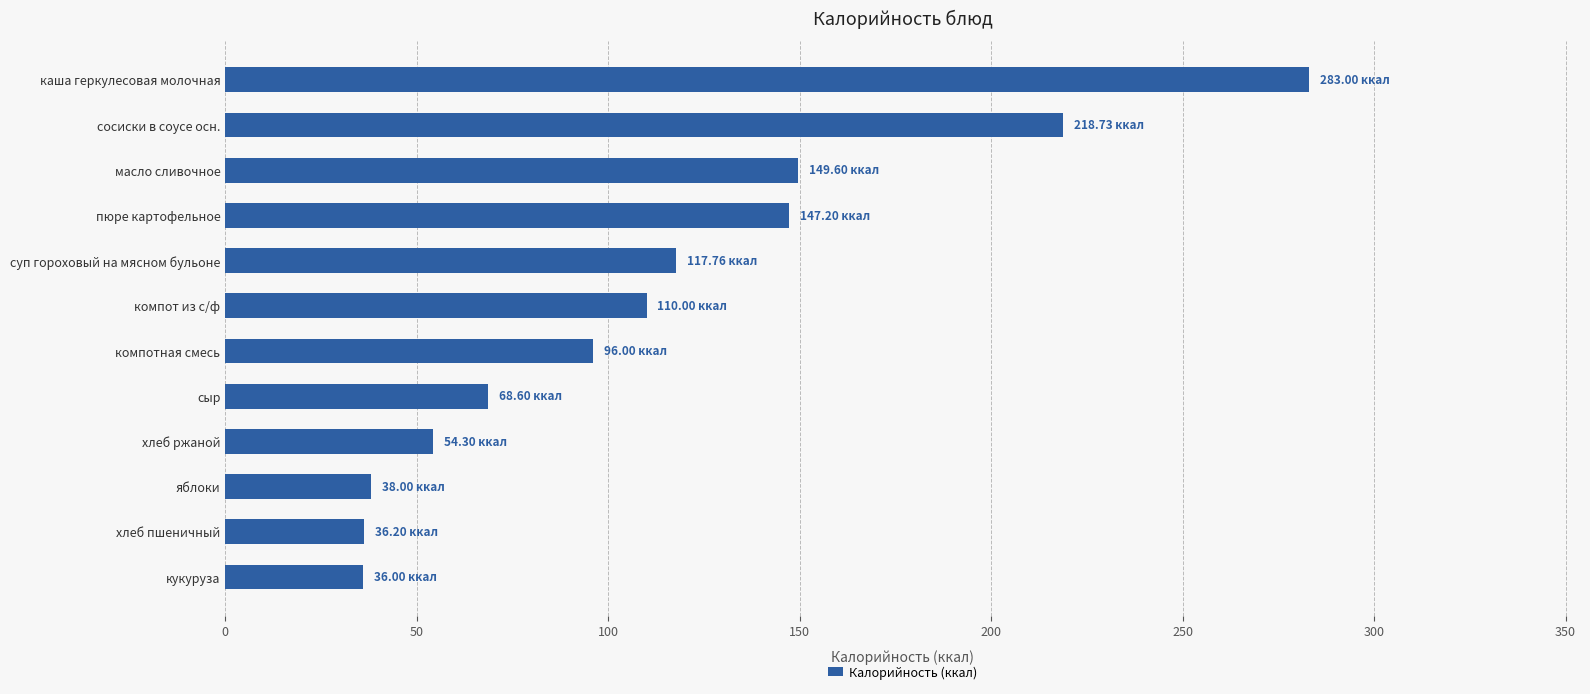

Which label corresponds to the largest value in the chart?

каша геркулесовая молочная